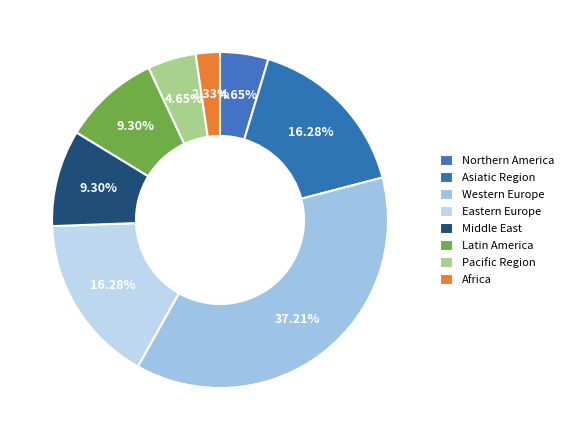

What is the total percentage of Latin America and Northern America?

14.0%